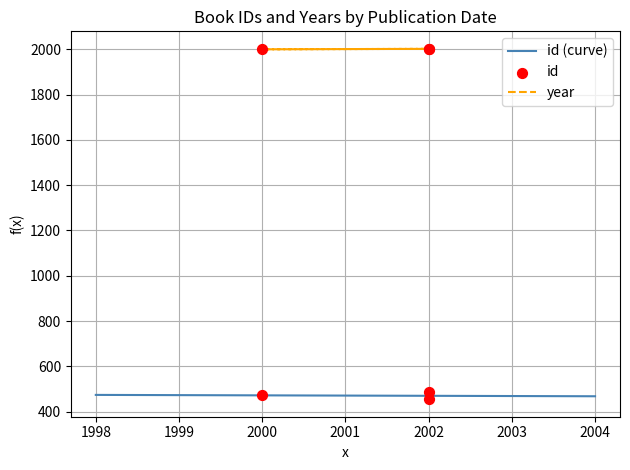

What is the maximum value for id (curve)?

474.0